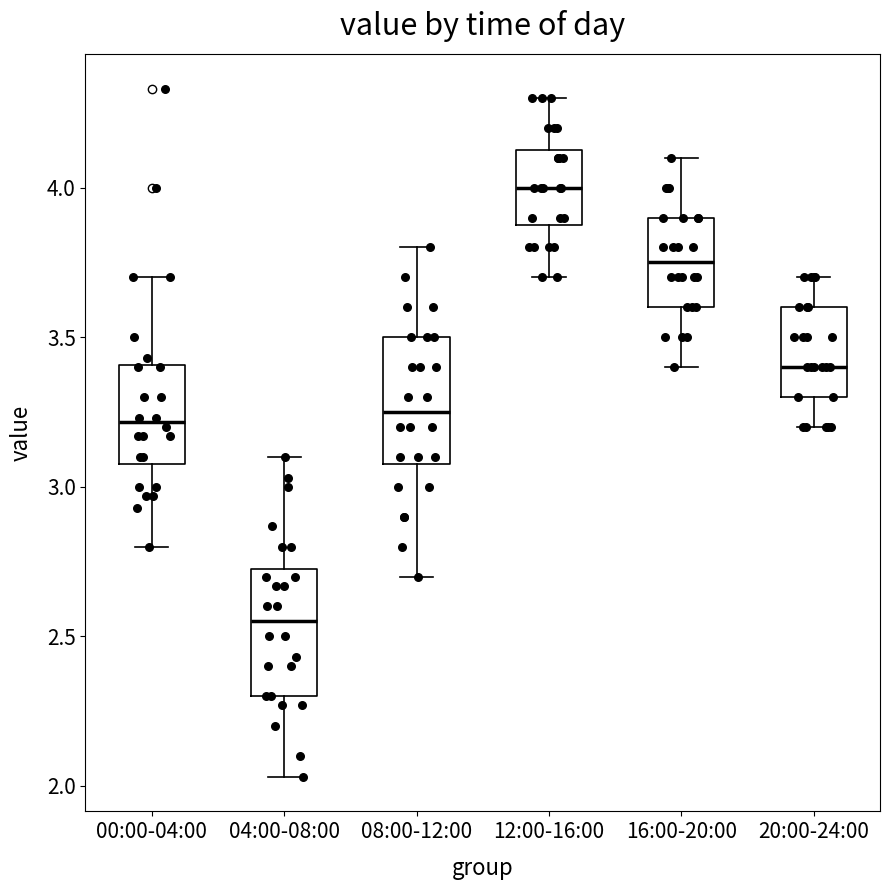

Reading left to right, read every box against the y-axis: the position of its median line, the range the box covers, and the ends of its whiskers. The values are not printed on the chart, so give them approximately, as read against the axis.

00:00-04:00: median 3.20, box 3.10 to 3.40, whiskers 2.80 to 3.70
04:00-08:00: median 2.55, box 2.30 to 2.75, whiskers 2.05 to 3.10
08:00-12:00: median 3.25, box 3.10 to 3.50, whiskers 2.70 to 3.80
12:00-16:00: median 4.00, box 3.90 to 4.15, whiskers 3.70 to 4.30
16:00-20:00: median 3.75, box 3.60 to 3.90, whiskers 3.40 to 4.10
20:00-24:00: median 3.40, box 3.30 to 3.60, whiskers 3.20 to 3.70